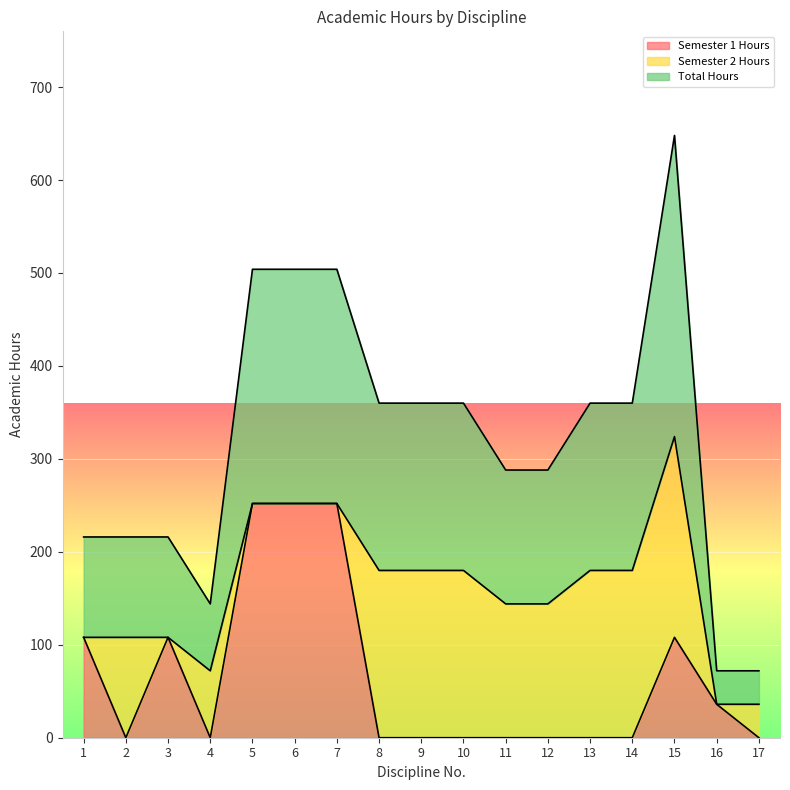

What are all the series names shown in the legend?

Semester 1 Hours, Semester 2 Hours, Total Hours